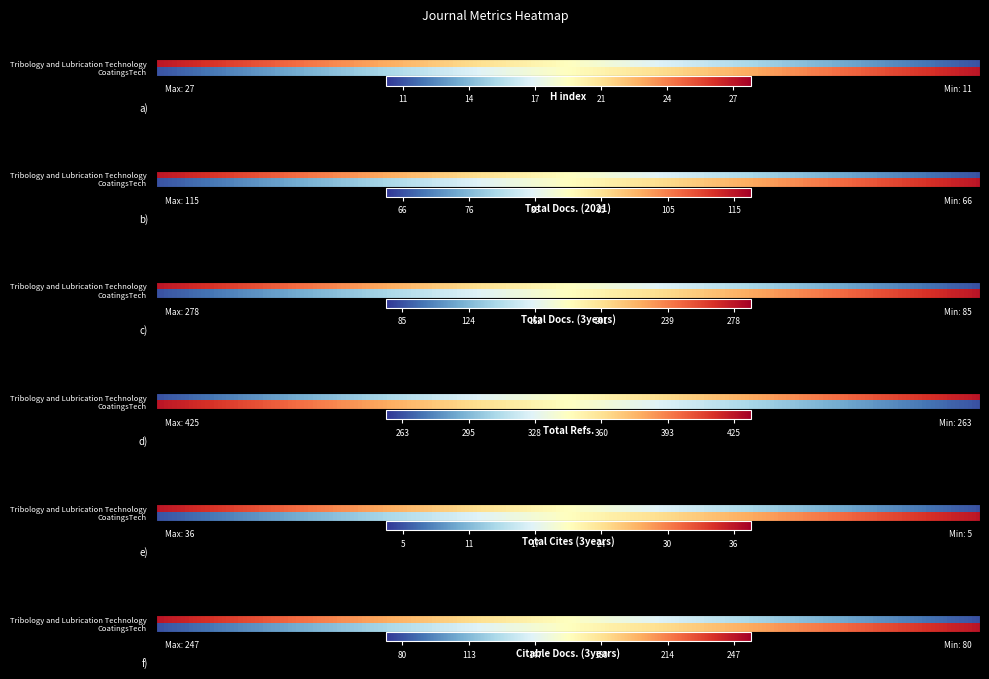

List the labels in order of Citable Docs. (3years) value, smallest first.

CoatingsTech, Tribology and Lubrication Technology